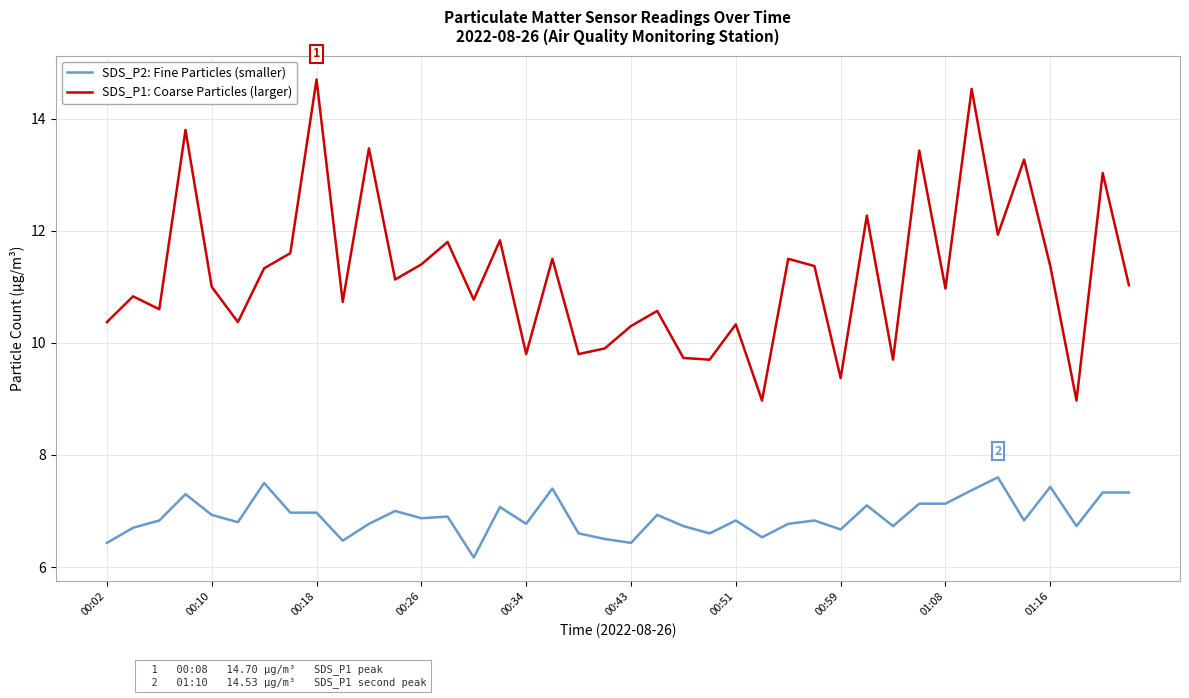

Which series has the widest spread of values?

SDS_P1: Coarse Particles (larger)